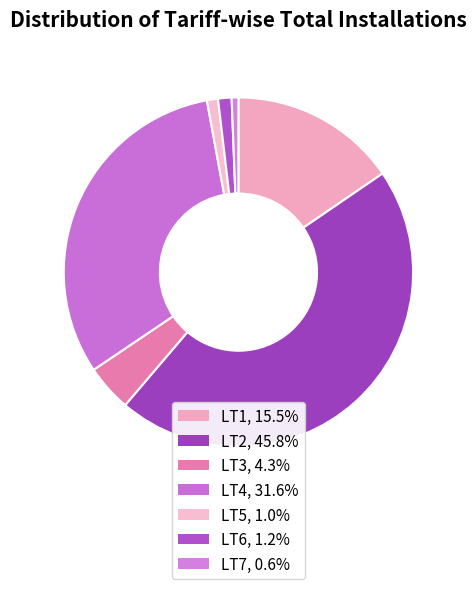

True or false: LT6 accounts for 11% of the total.

False